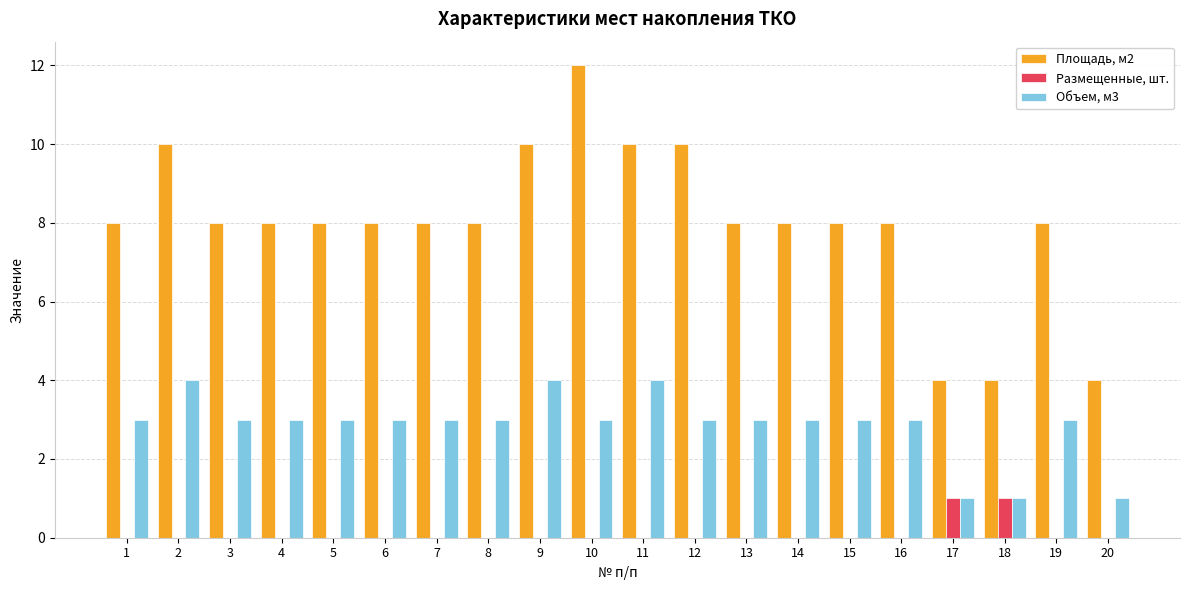

Which series has the largest total across all categories?

Площадь, м2